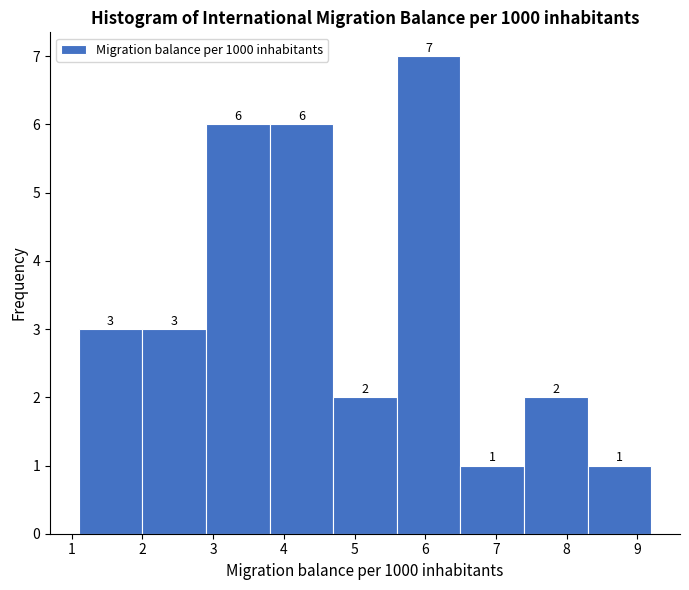

Reading left to right, list every bar in this chart as the range it spans on the x-axis followed by its height. The bar edges are not printed on the chart, so give them approximately, as read against the axis.

1.1 to 2.0: 3
2.0 to 2.9: 3
2.9 to 3.8: 6
3.8 to 4.7: 6
4.7 to 5.6: 2
5.6 to 6.5: 7
6.5 to 7.4: 1
7.4 to 8.3: 2
8.3 to 9.2: 1